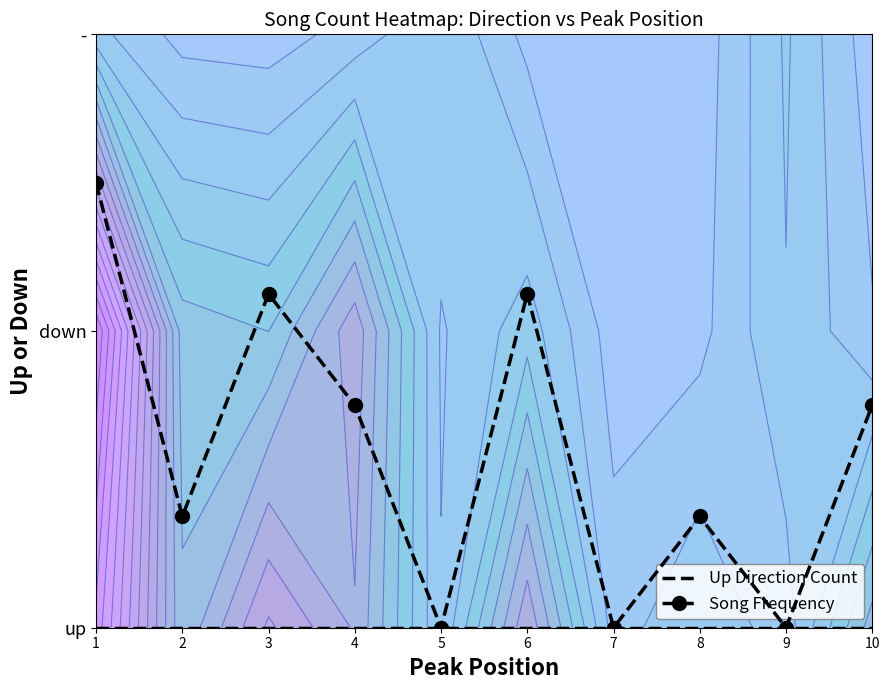

List the series in order of their overall mean, highest first.

Song Frequency, Up Direction Count